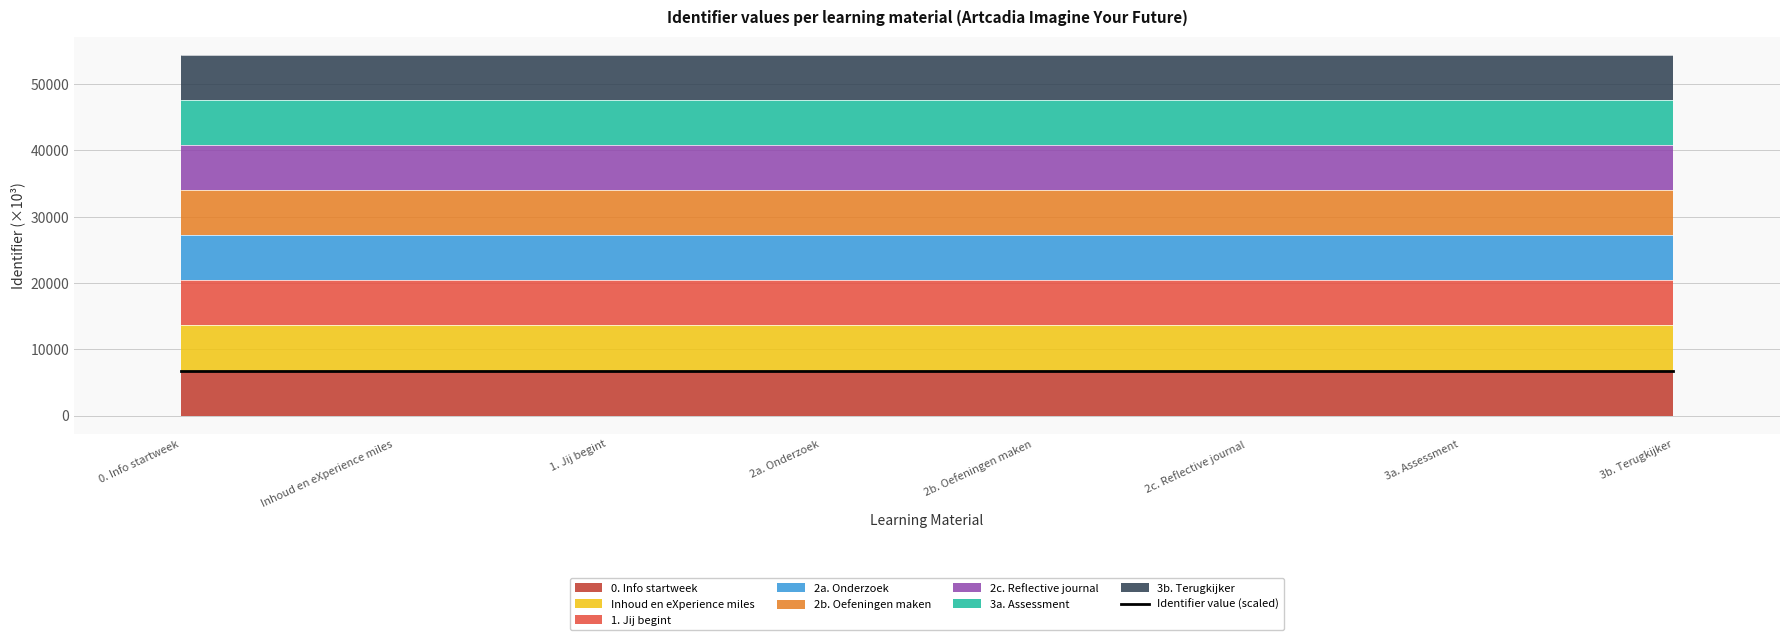

What is the value of the 8th point from the left?

6803.8